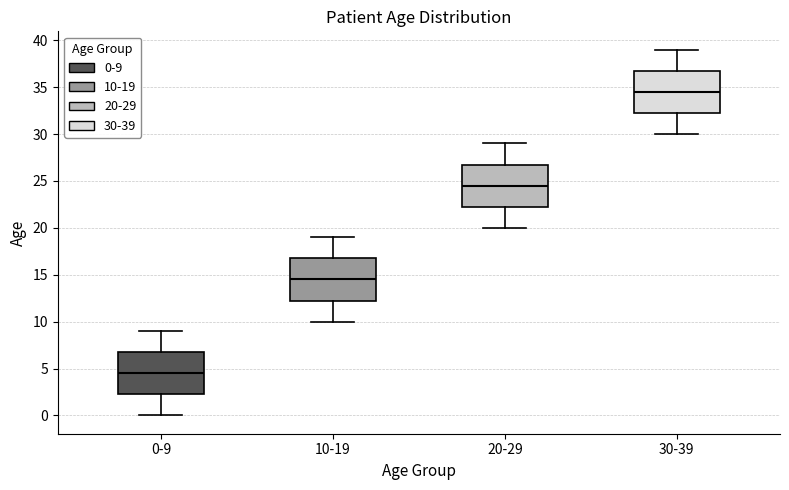

Where does the median line of the box for 30-39 sit on the y-axis? The values are not printed on the chart, so give them approximately, as read against the axis.

34.5